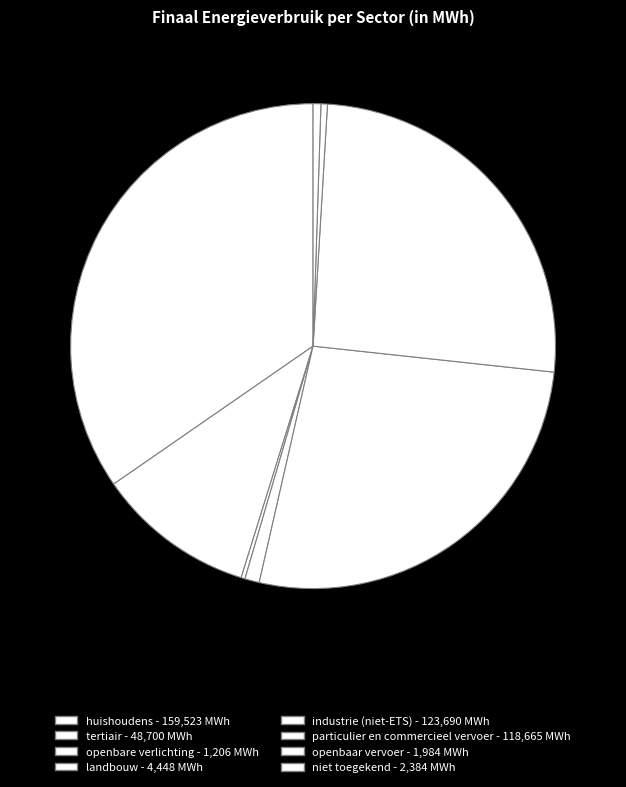

What is the change in value from openbare verlichting to openbaar vervoer?

+778.5